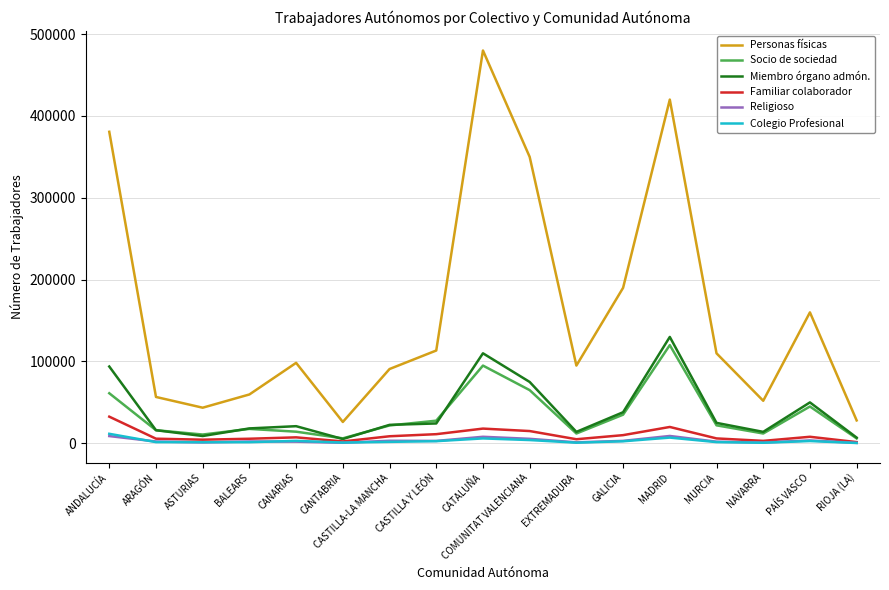

True or false: Personas físicas and Religioso cross at least once.

False